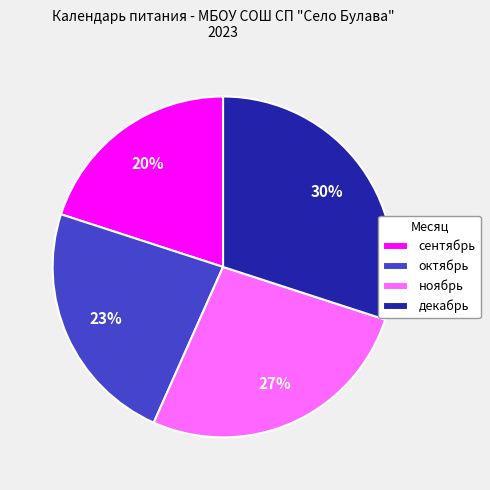

Is there a majority slice in this chart?

No